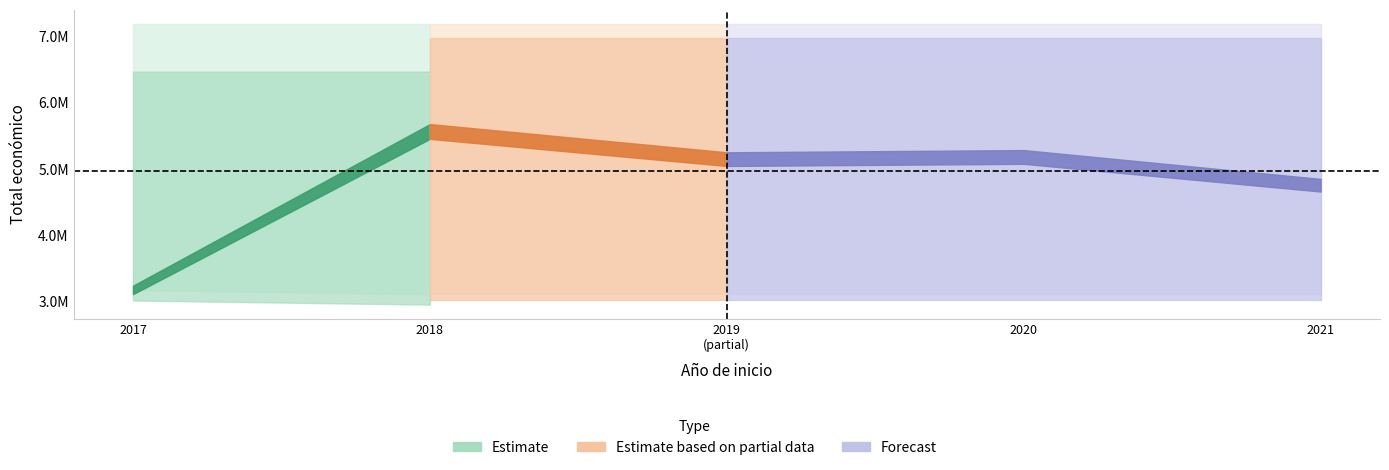

True or false: the data shows 11324723 at 2018.

False